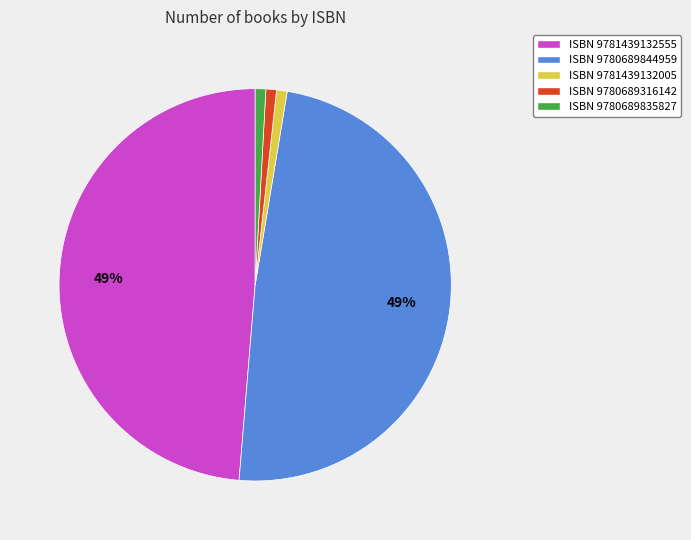

To the nearest percent, what is the difference between the largest and smallest slice percentages?

48%